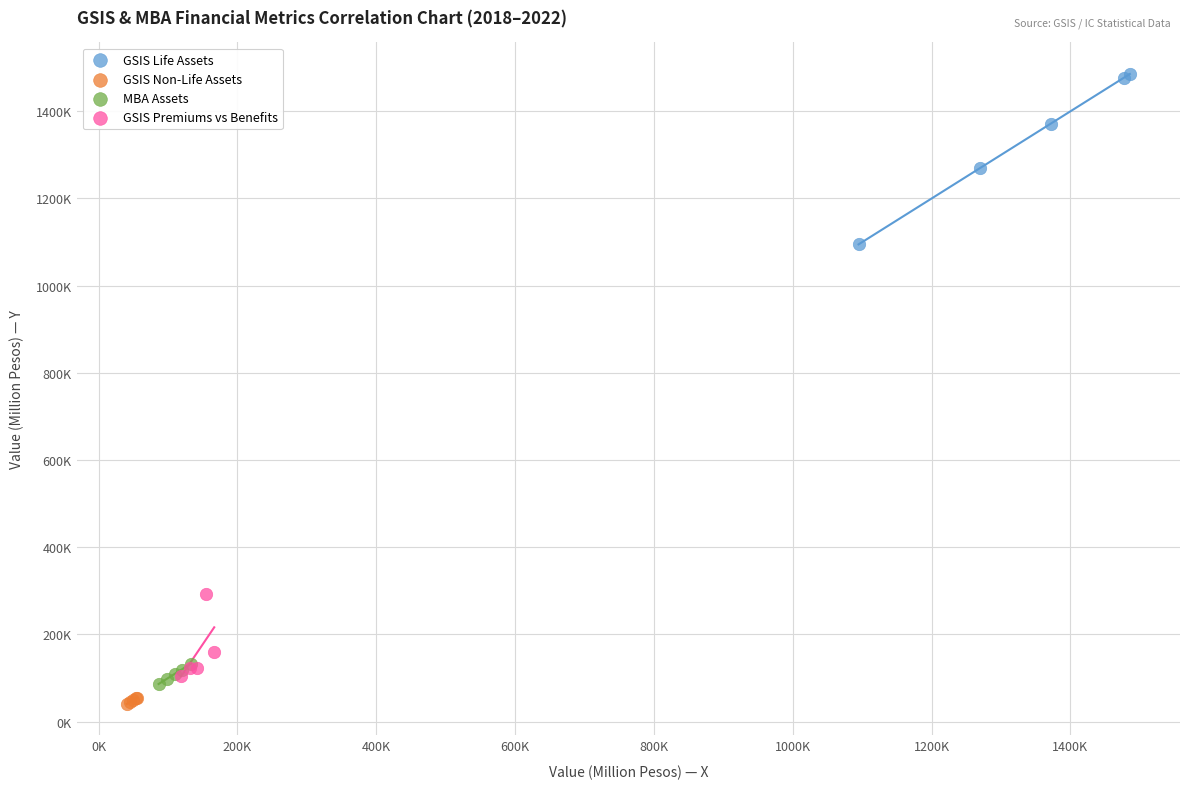

Which series contains the highest Y value?

GSIS Life Assets